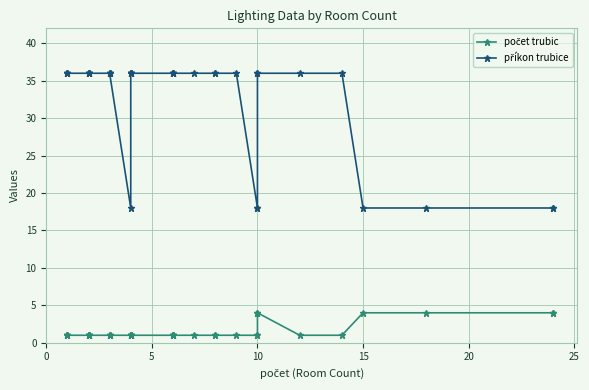

How many data points in počet trubic are above 1?

6